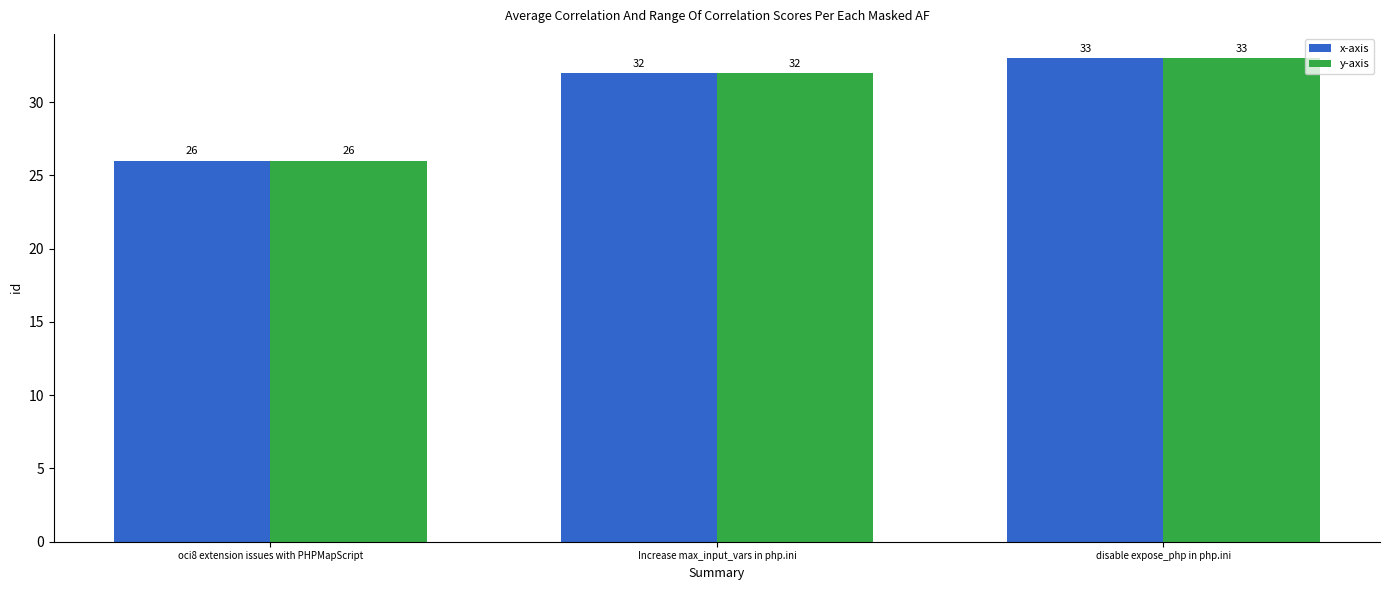

Where is y-axis nearest to the value 29?

oci8 extension issues with PHPMapScript